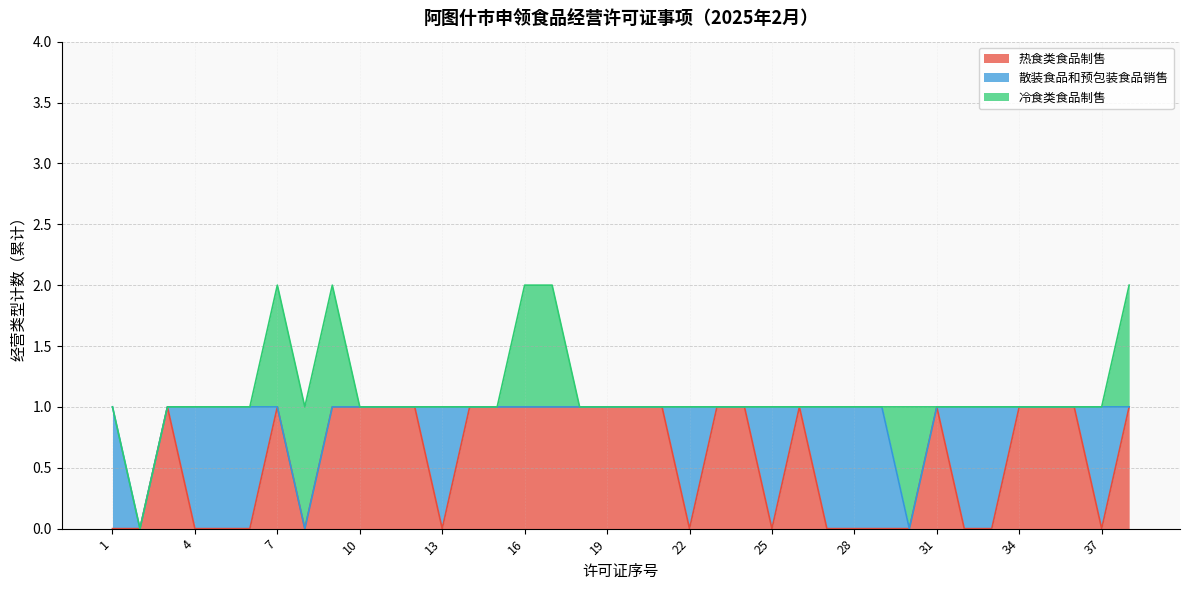

Between 26 and 14, which is larger?

26